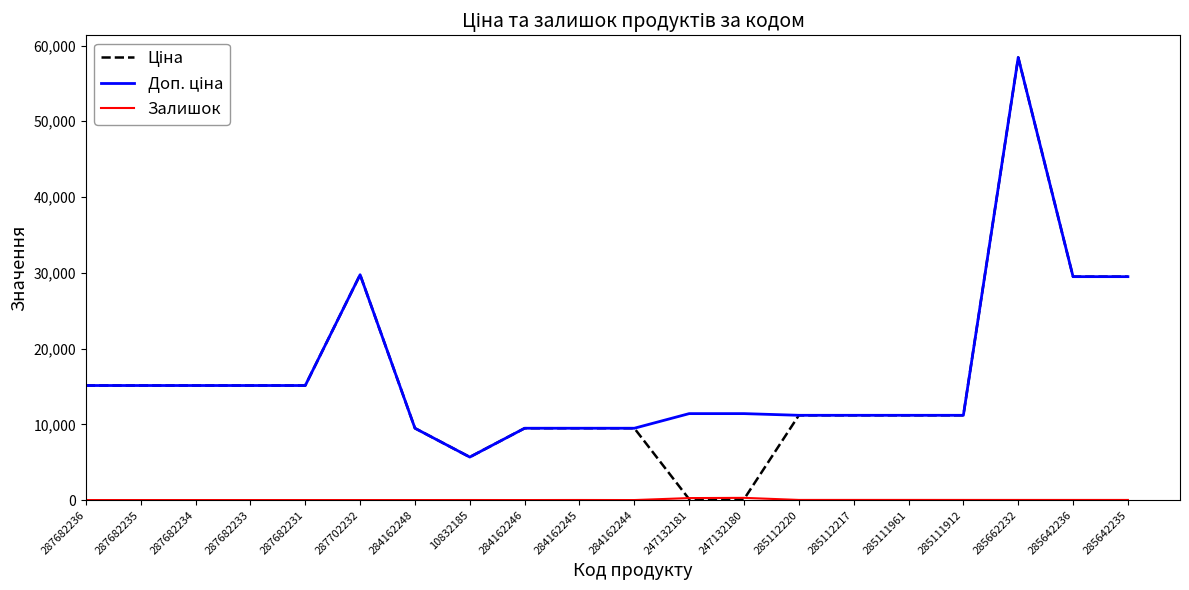

What is the maximum value shown in the chart?

58426.5